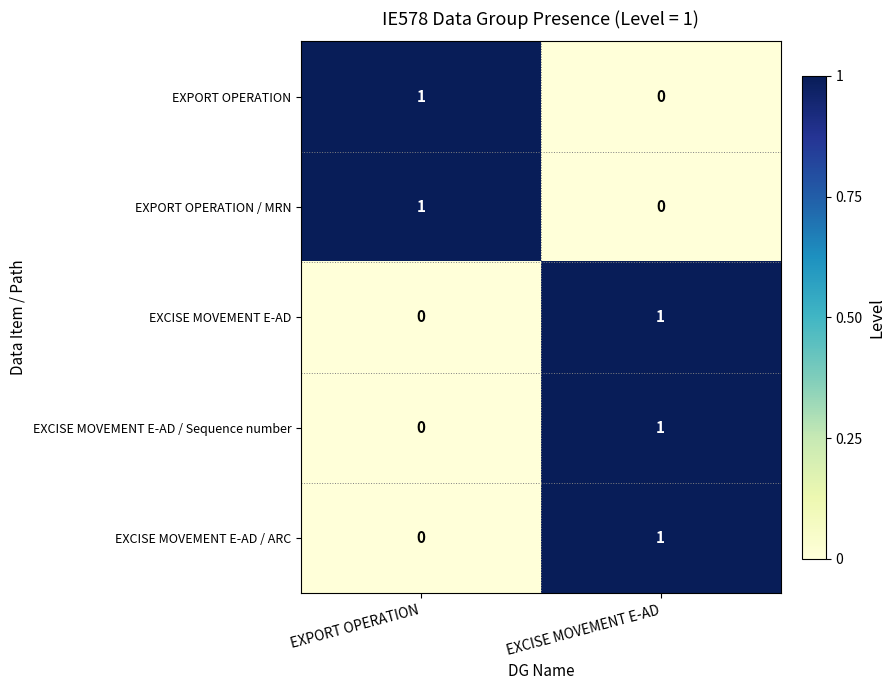

The EXCISE MOVEMENT E-AD / ARC series shows 2 at EXCISE MOVEMENT E-AD. True or false?

False